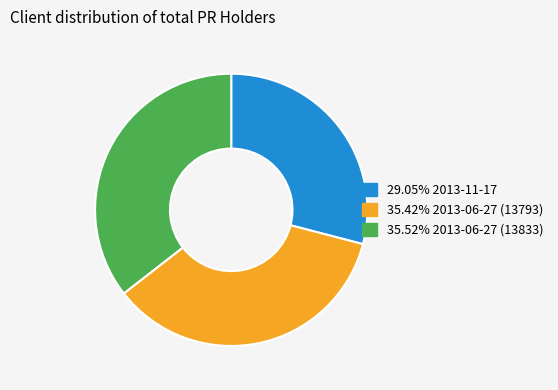

Is there any slice that represents more than half of the pie?

No